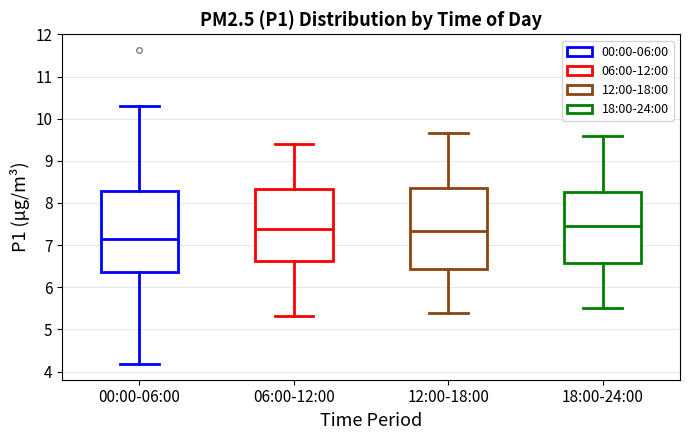

Reading left to right, read every box against the y-axis: the position of its median line, the range the box covers, and the ends of its whiskers. The values are not printed on the chart, so give them approximately, as read against the axis.

00:00-06:00: median 7.1, box 6.4 to 8.3, whiskers 4.2 to 10.3
06:00-12:00: median 7.4, box 6.6 to 8.3, whiskers 5.3 to 9.4
12:00-18:00: median 7.3, box 6.4 to 8.4, whiskers 5.4 to 9.7
18:00-24:00: median 7.5, box 6.6 to 8.3, whiskers 5.5 to 9.6